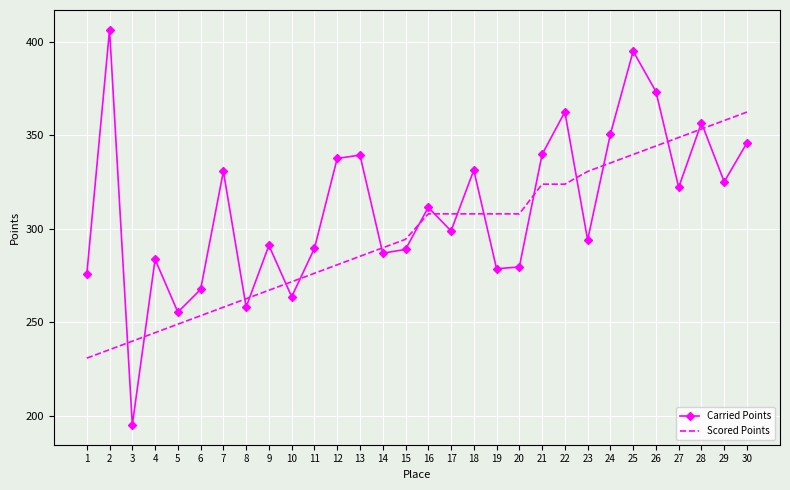

Rank the series by their average value, from lowest to highest.

Scored Points, Carried Points